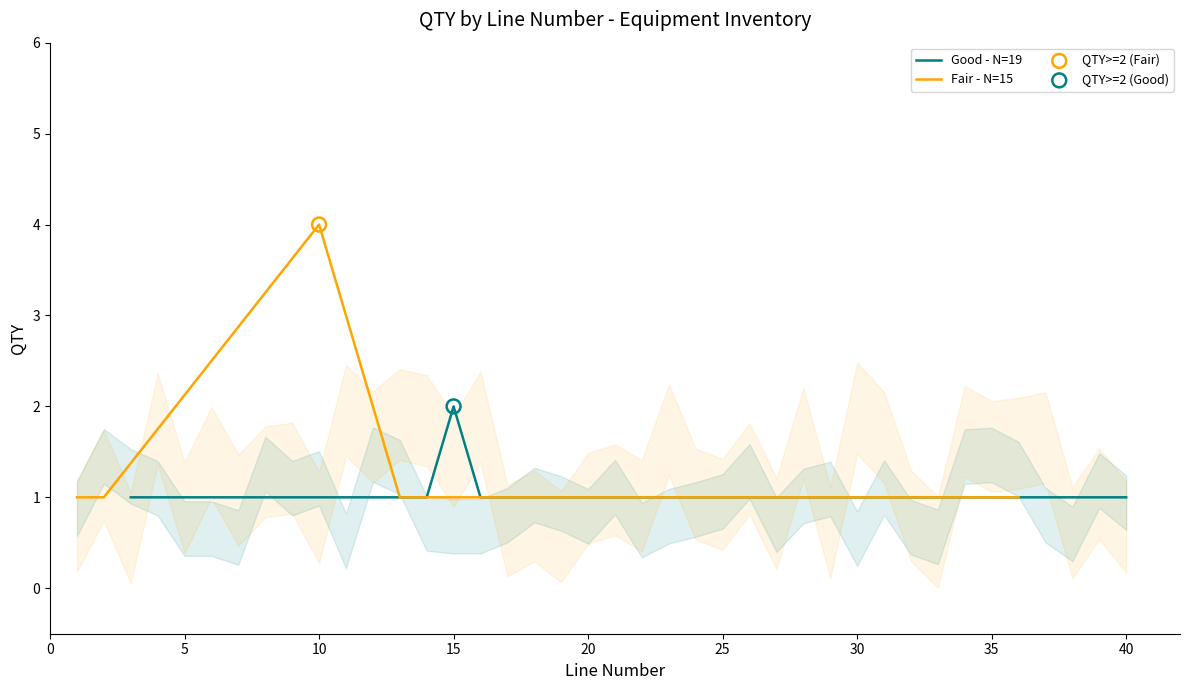

At how many categories does at least one series exceed 2?

1